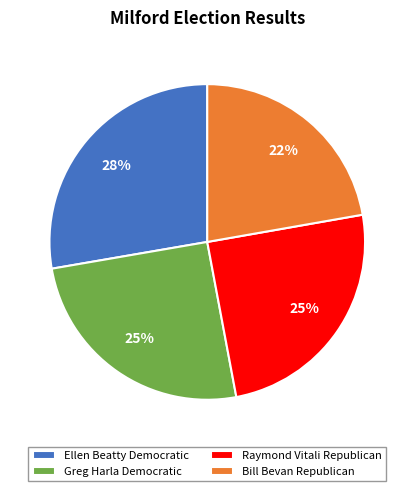

Do Greg Harla Democratic and Ellen Beatty Democratic together represent more than half of the pie?

Yes